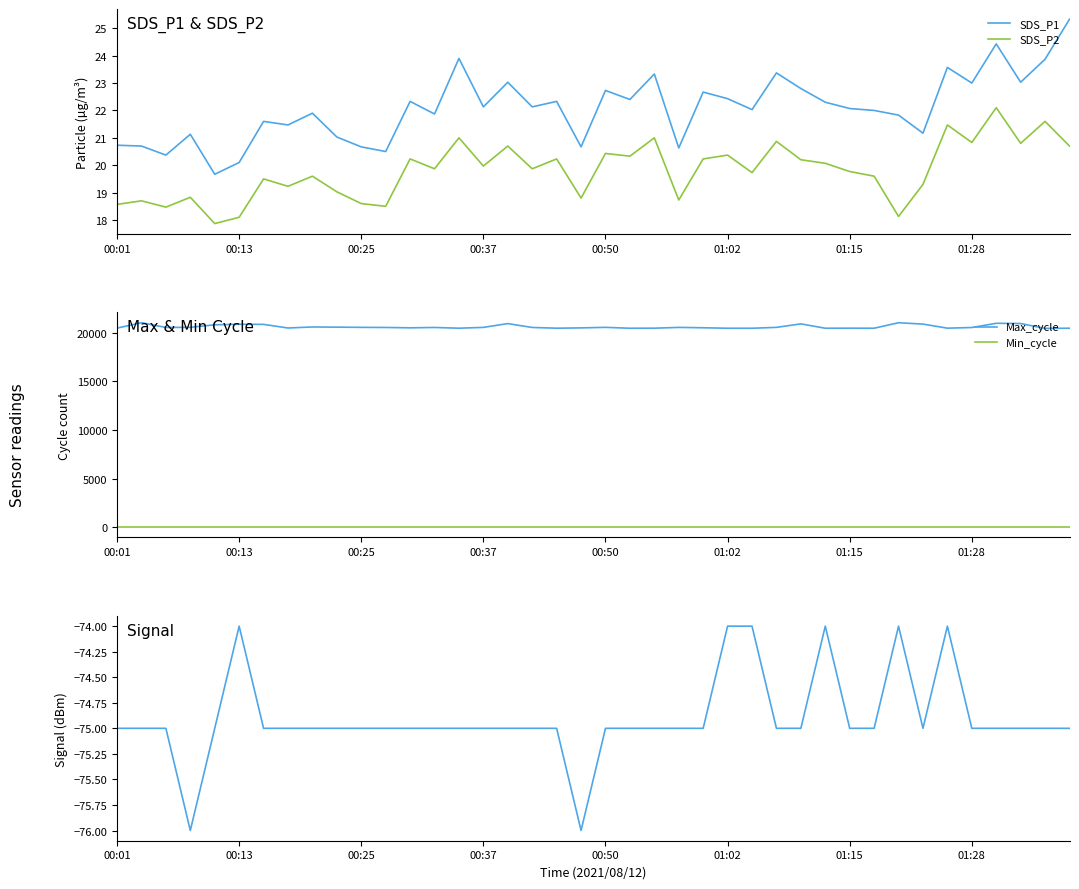

True or false: SDS_P2 and SDS_P1 intersect in this chart.

False